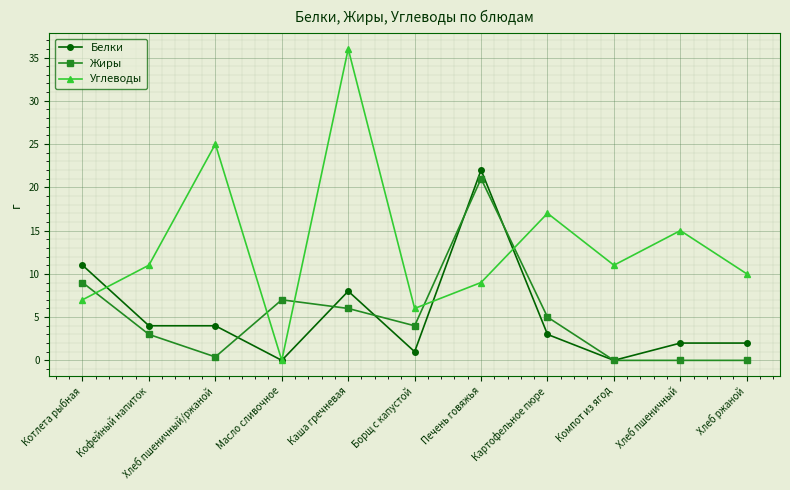

Where does the Белки series first go above 3?

Котлета рыбная